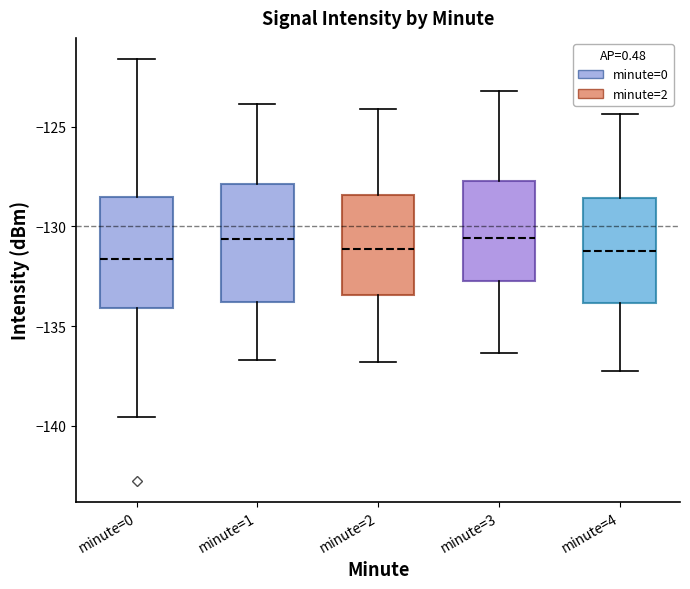

Reading left to right, read every box against the y-axis: the position of its median line, the range the box covers, and the ends of its whiskers. The values are not printed on the chart, so give them approximately, as read against the axis.

minute=0: median -131.5, box -134.0 to -128.5, whiskers -139.5 to -121.5
minute=1: median -130.5, box -134.0 to -128.0, whiskers -136.5 to -124.0
minute=2: median -131.0, box -133.5 to -128.5, whiskers -137.0 to -124.0
minute=3: median -130.5, box -132.5 to -127.5, whiskers -136.5 to -123.0
minute=4: median -131.0, box -134.0 to -128.5, whiskers -137.0 to -124.5